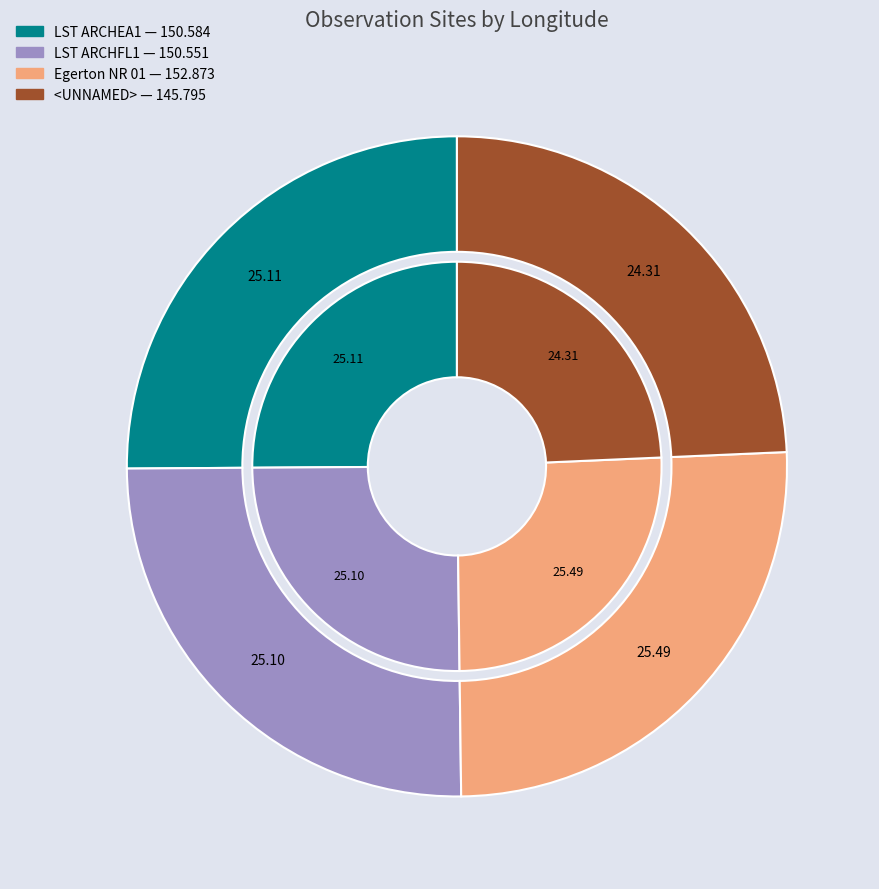

Rank the categories by value from lowest to highest.

3, 1, 0, 2